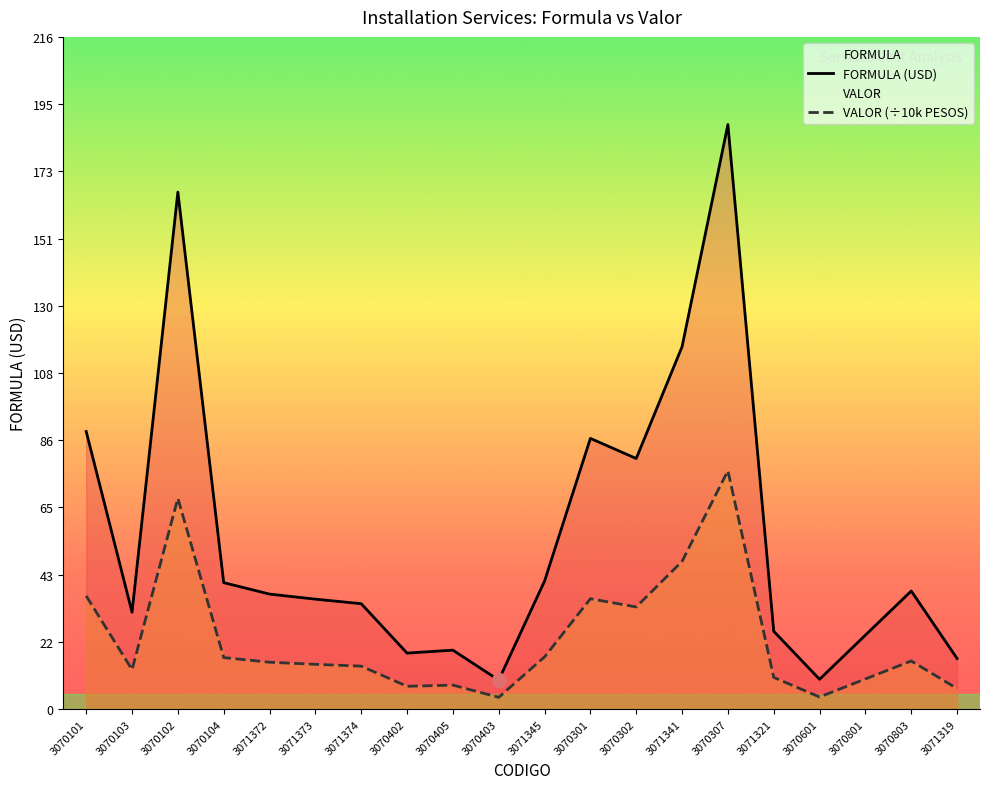

Rank the categories by VALOR (÷10k PESOS) value from lowest to highest.

3070403, 3070601, 3071319, 3070402, 3070405, 3070801, 3071321, 3070103, 3071374, 3071373, 3071372, 3070803, 3070104, 3071345, 3070302, 3070301, 3070101, 3071341, 3070102, 3070307